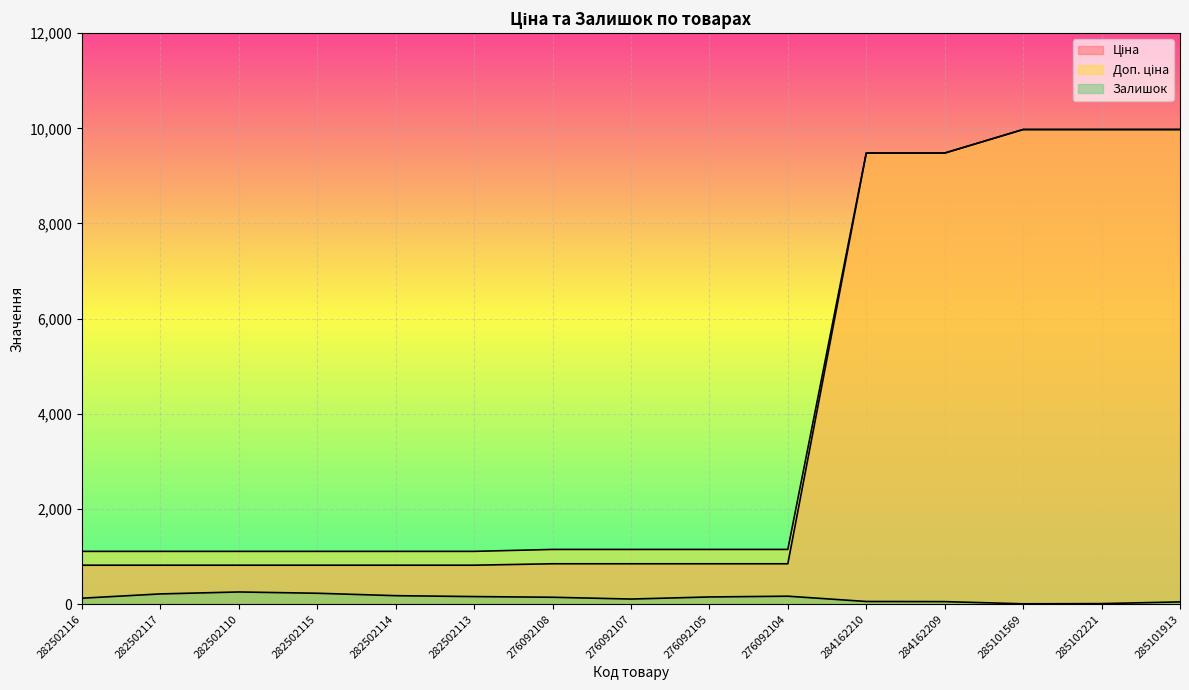

True or false: Ціна has a value of 818.5 at 282502110.

True